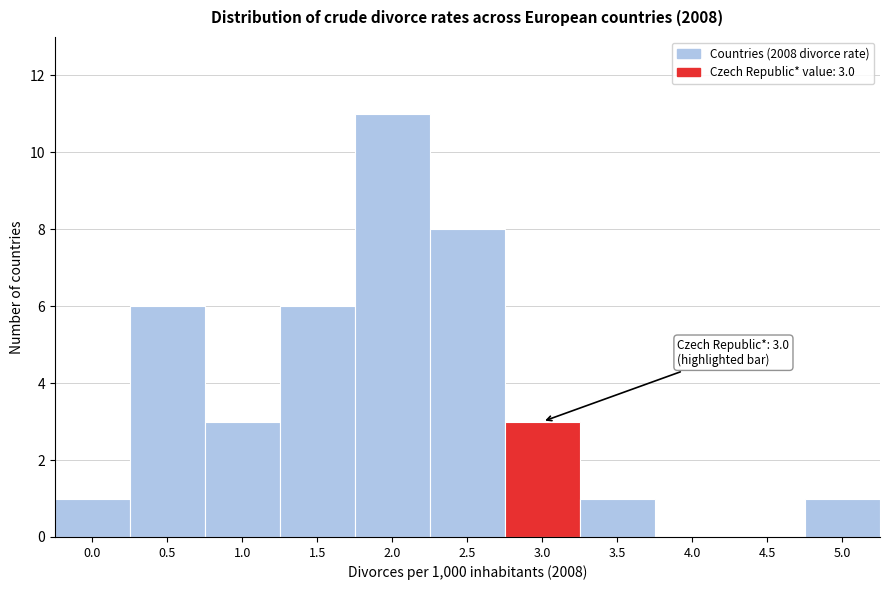

Reading left to right, list all the values displayed in this chart.

0.0=1	0.5=6	1.0=3	1.5=6	2.0=11	2.5=8	3.0=3	3.5=1	4.0=0	4.5=0	5.0=1